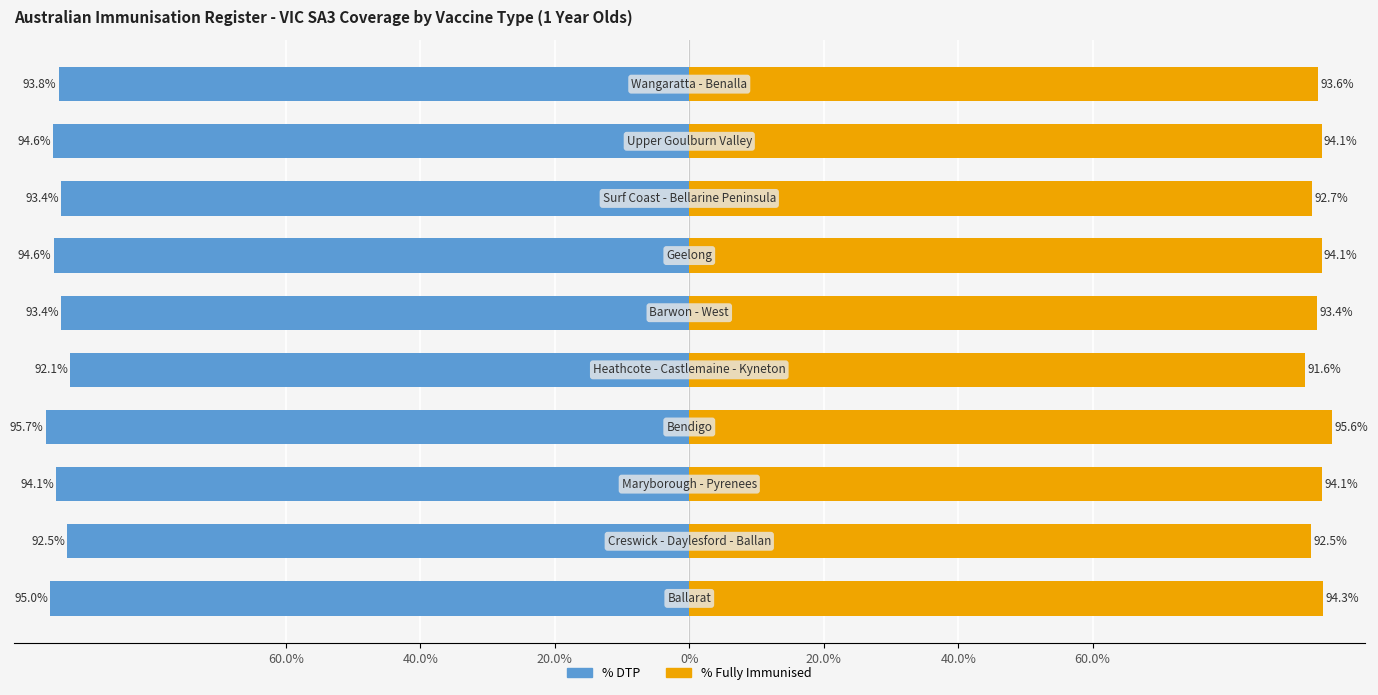

How many series are shown in this chart?

2